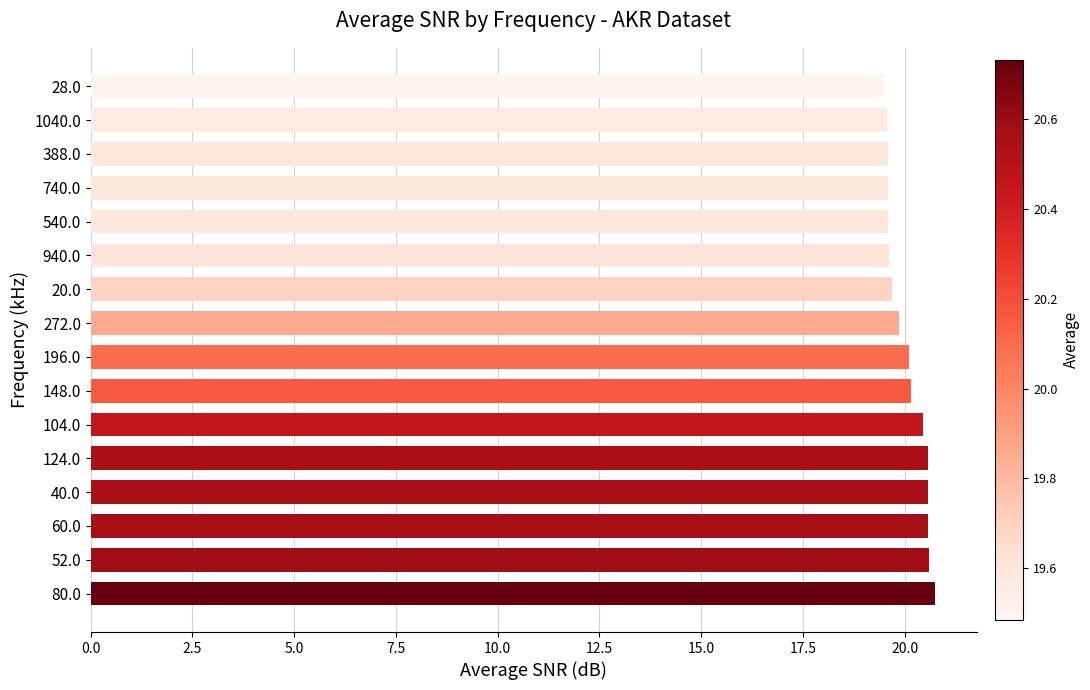

What is the change in value from 80.0 to 196.0?

-0.6